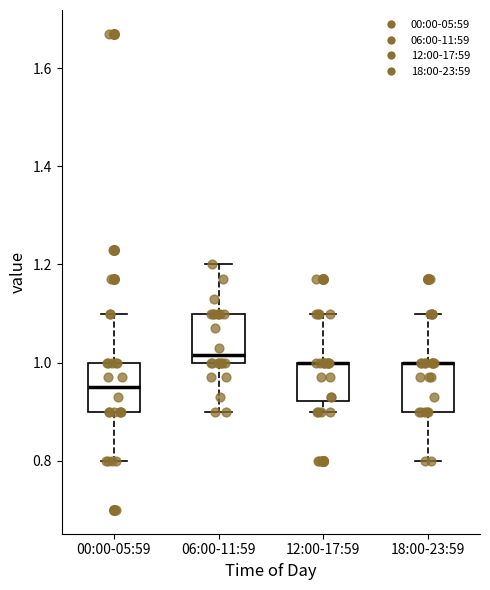

Reading left to right, transcribe this box plot: for each box, give where its median line is, the range the box spans, and where its two whiskers end, as read against the y-axis. The values are not printed on the chart, so give them approximately, as read against the axis.

00:00-05:59: median 0.96, box 0.90 to 1.00, whiskers 0.80 to 1.10
06:00-11:59: median 1.02, box 1.00 to 1.10, whiskers 0.90 to 1.20
12:00-17:59: median 1.00 (drawn on the box's upper edge), box 0.92 to 1.00, whiskers 0.90 to 1.10
18:00-23:59: median 1.00 (drawn on the box's upper edge), box 0.90 to 1.00, whiskers 0.80 to 1.10